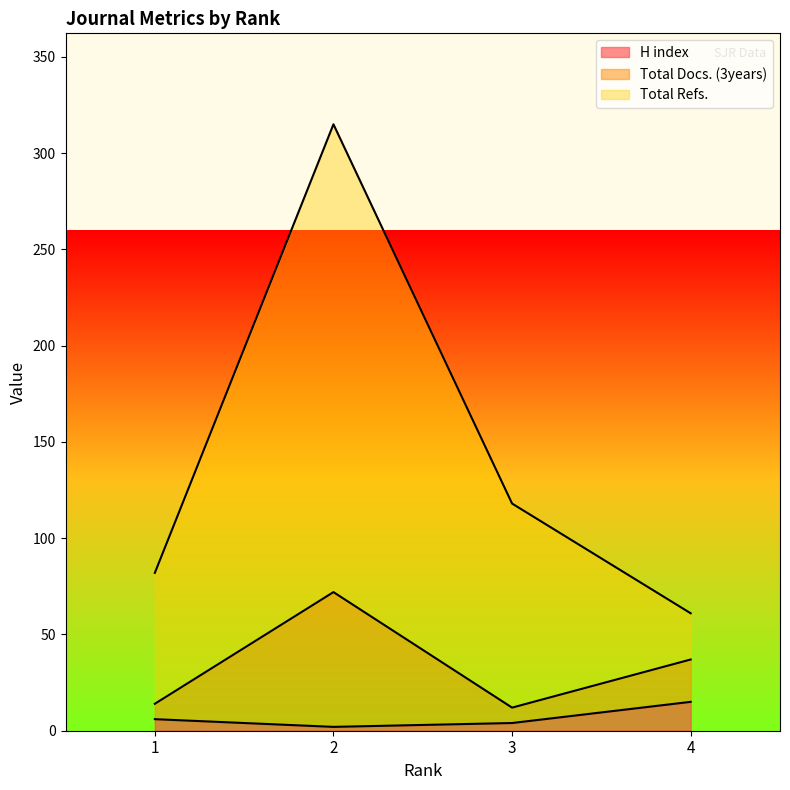

What are all the series names shown in the legend?

H index, Total Docs. (3years), Total Refs.